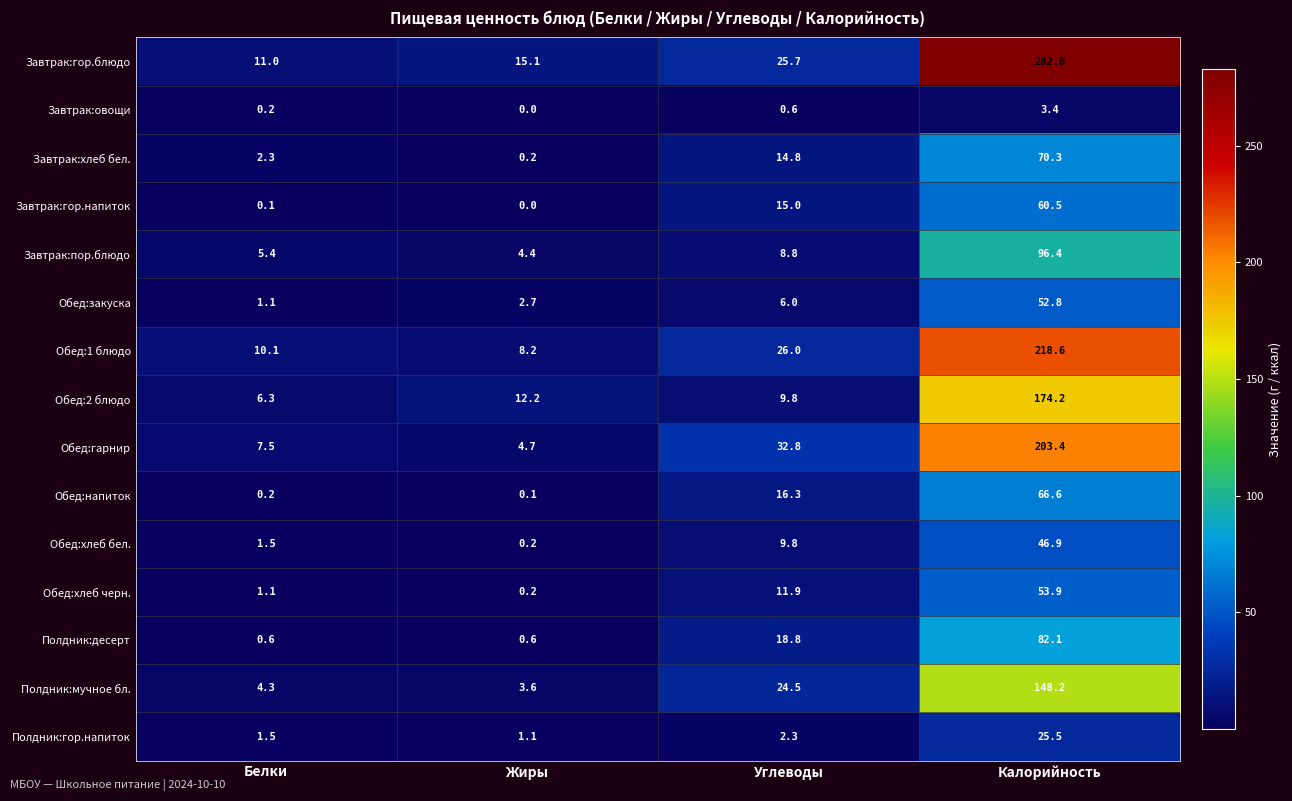

Is it true that Обед:хлеб бел. equals 1.5 at Белки?

True